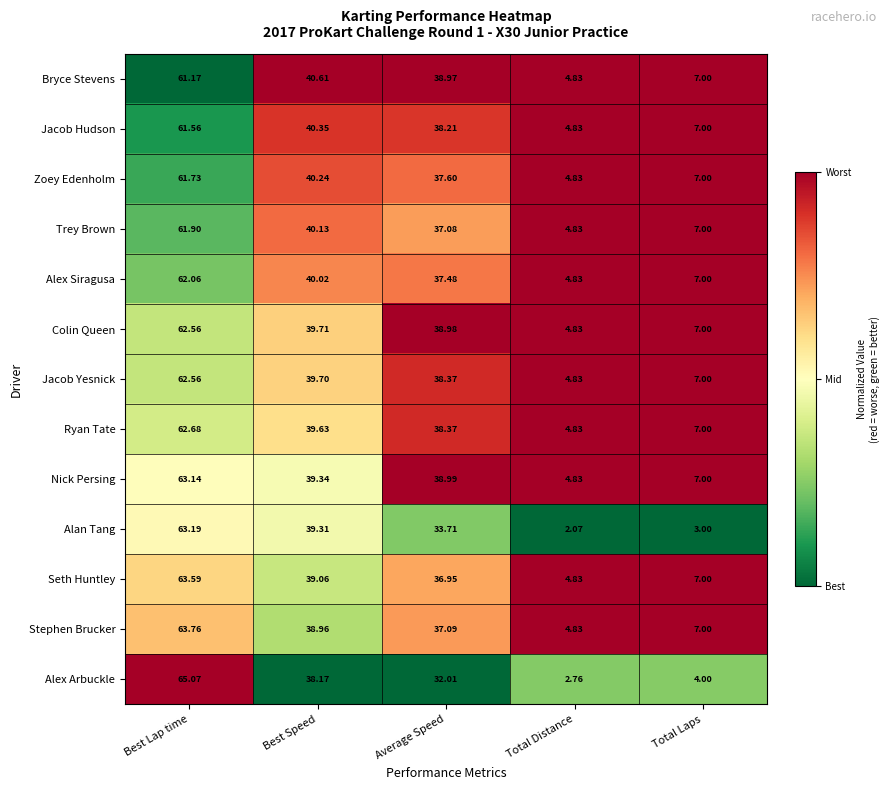

Is the value of Colin Queen at Total Distance greater than the value of Jacob Yesnick at Best Lap time?

No